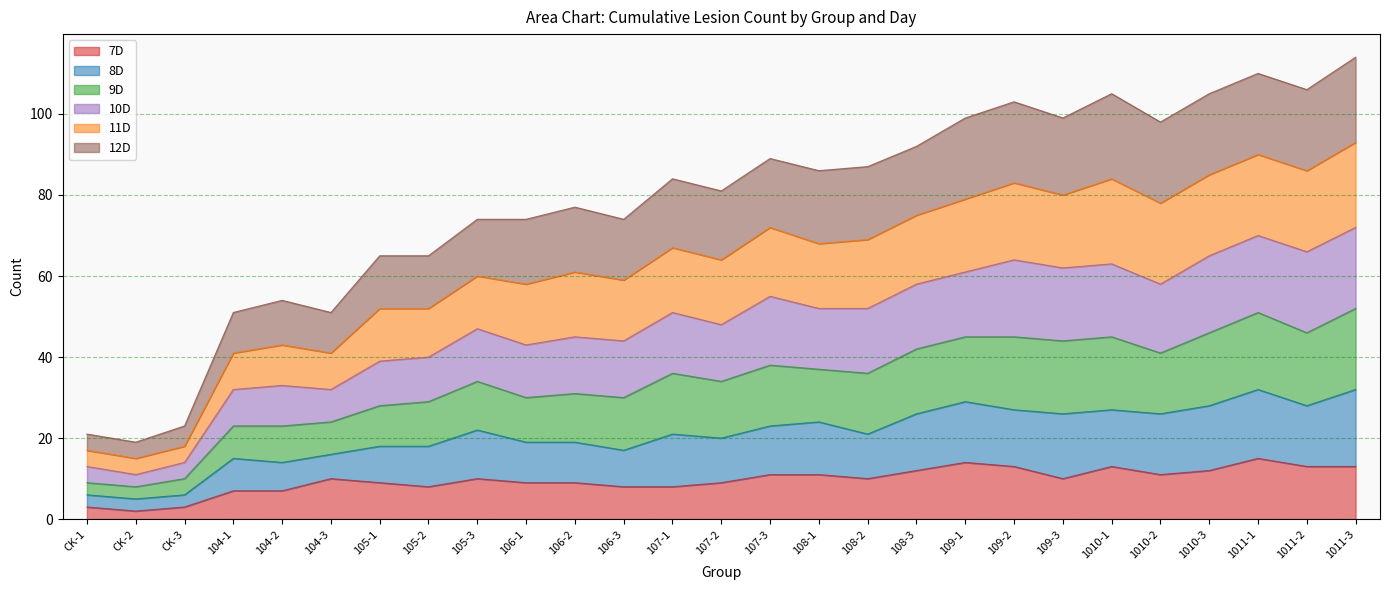

True or false: 8D has more than 0 points higher than both neighbors.

True